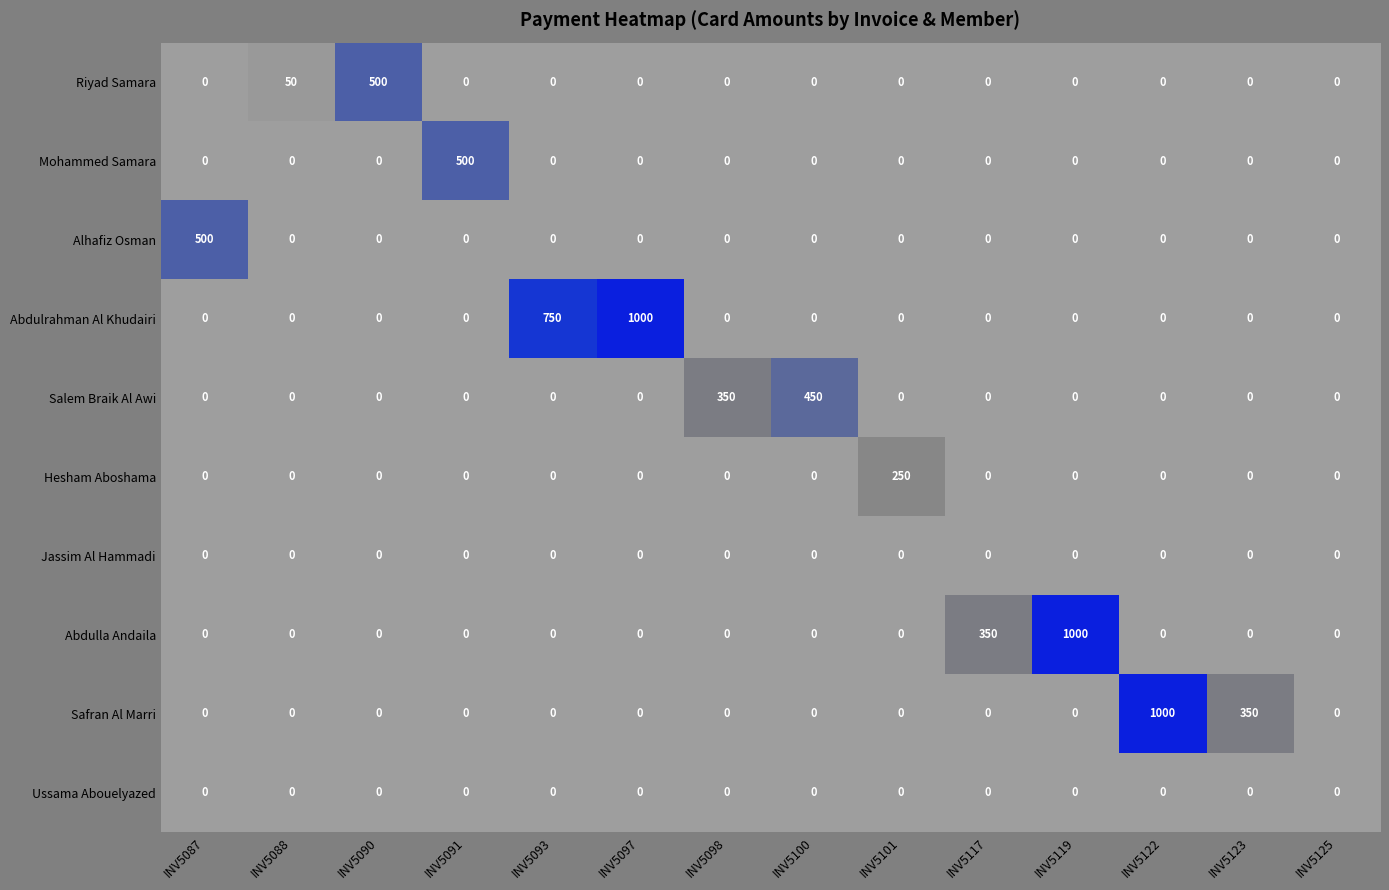

Count the number of categories in the chart.

14